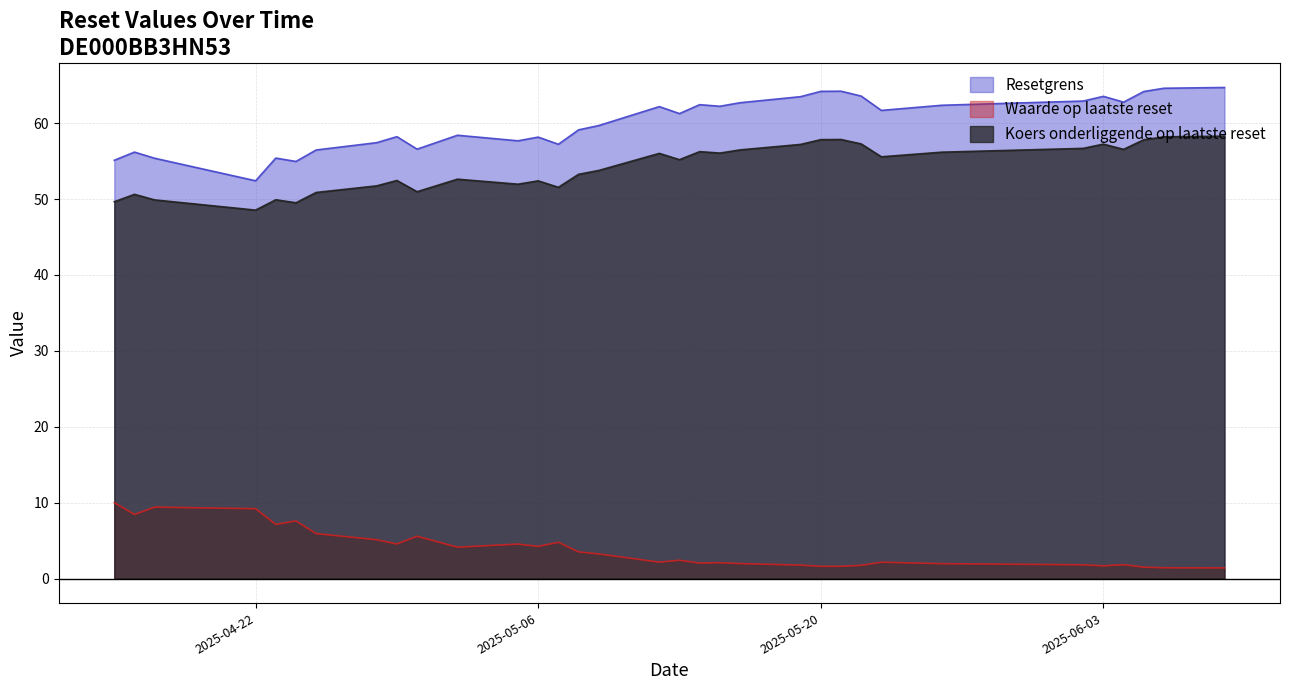

List the series in order of their peak value, lowest first.

Waarde op laatste reset, Koers onderliggende op laatste reset, Resetgrens